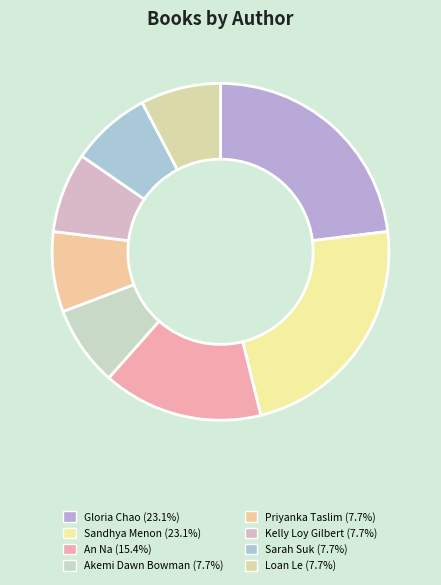

Count the number of slices in the pie.

8